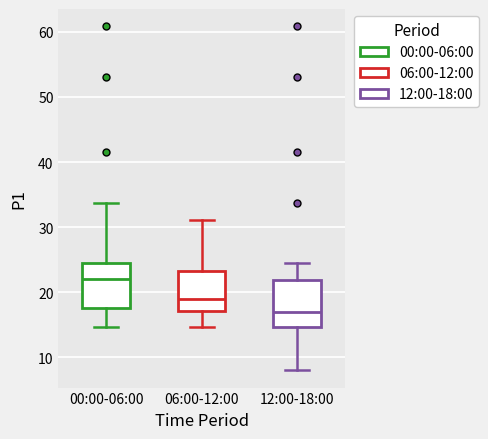

Where is the upper edge of the box for 00:00-06:00 on the y-axis? The values are not printed on the chart, so give them approximately, as read against the axis.

25